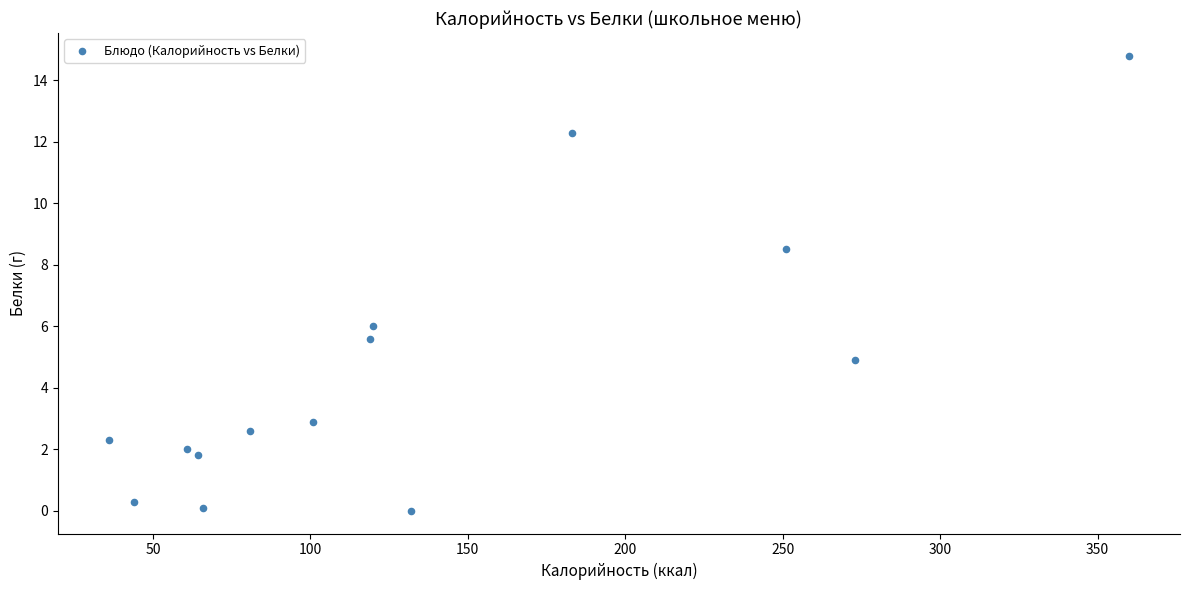

What is the range of Y values (max minus min)?

14.8